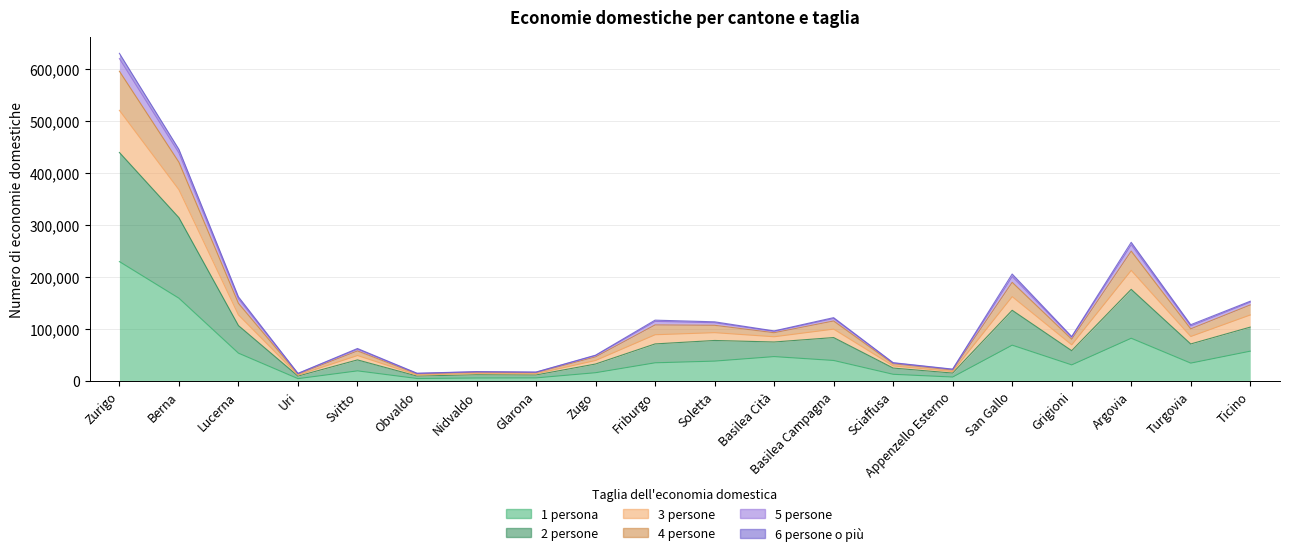

What is the spread (max minus min) of values at Sciaffusa?

22312